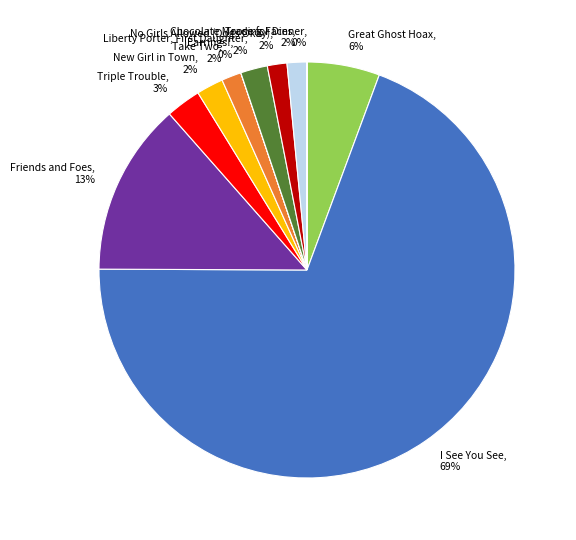

Combined, do Take Two and No Girls Allowed (Dogs Okay) account for over 50%?

No